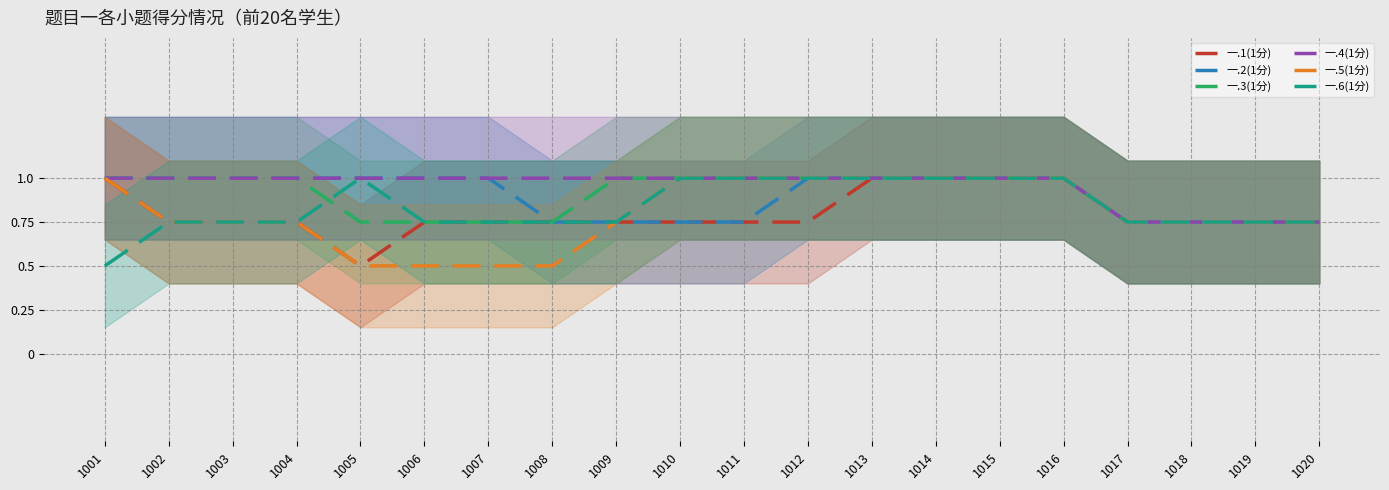

Between 1017 and 1018, which series saw the biggest shift?

一.1(1分)